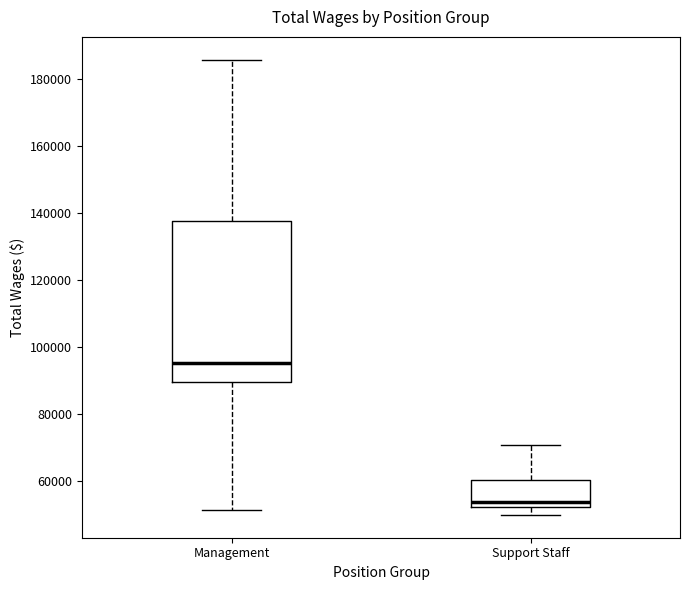

Reading left to right, transcribe this box plot: for each box, give where its median line is, the range the box spans, and where its two whiskers end, as read against the y-axis. The values are not printed on the chart, so give them approximately, as read against the axis.

Management: median 96000, box 90000 to 138000, whiskers 52000 to 186000
Support Staff: median 54000, box 52000 to 60000, whiskers 50000 to 70000